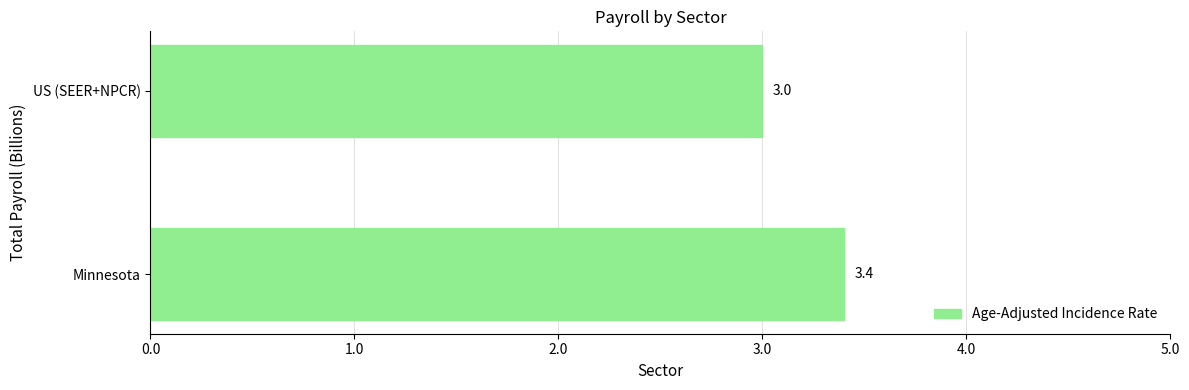

Reading top to bottom, transcribe all the data shown in this chart.

US (SEER+NPCR)=3.0	Minnesota=3.4